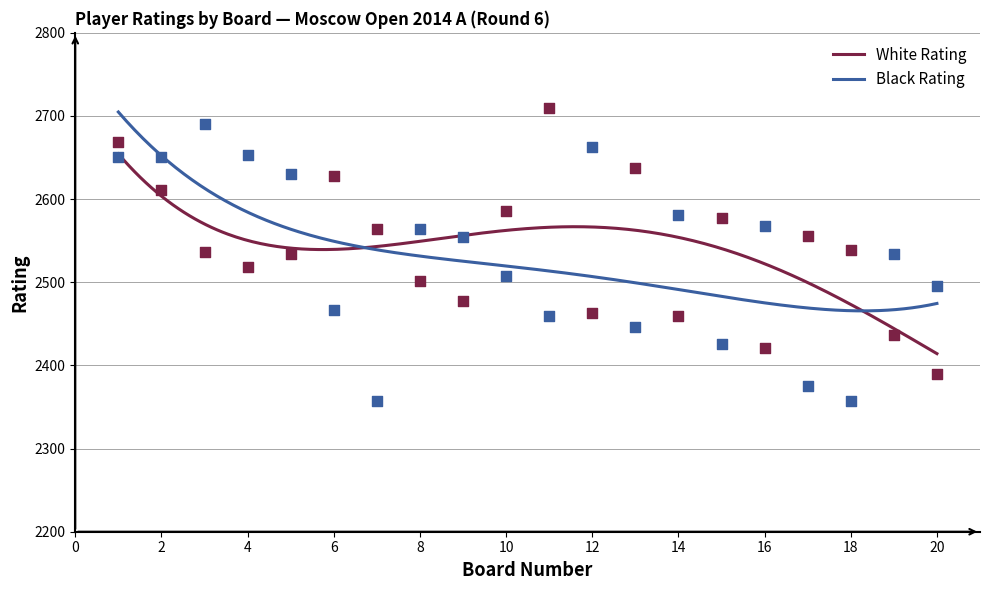

Is the value of Black Rating at 12 greater than the value of White Rating at 13?

Yes